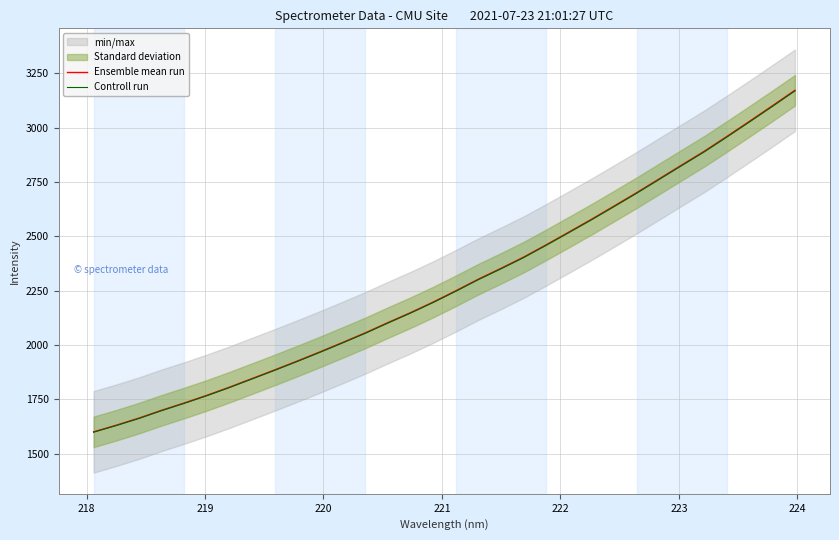

What is the sum of all Ensemble mean run values?

72989.8